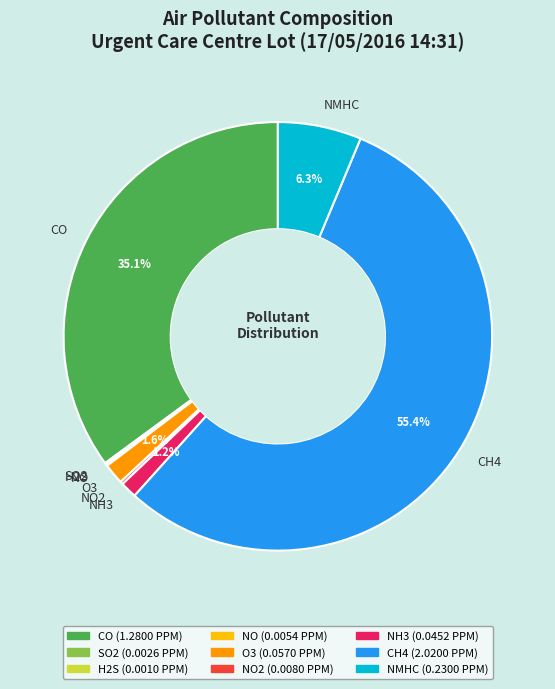

What percentage is the NH3 slice, to the nearest percent?

1%